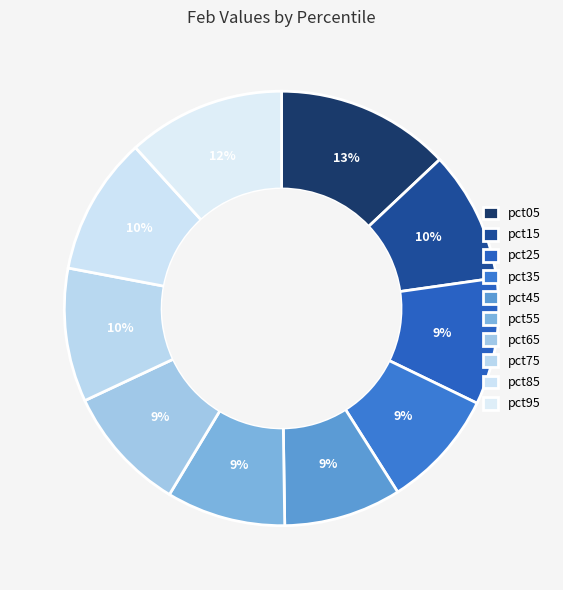

To the nearest percent, what is the difference between the pct75 and pct35 slice percentages?

1%